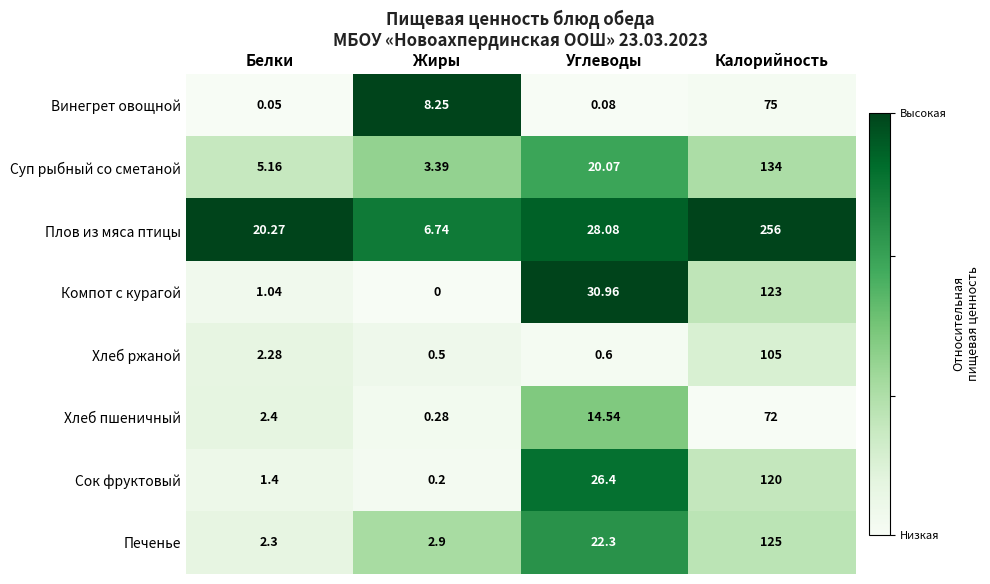

At which category does the chart reach its minimum across all series?

Жиры